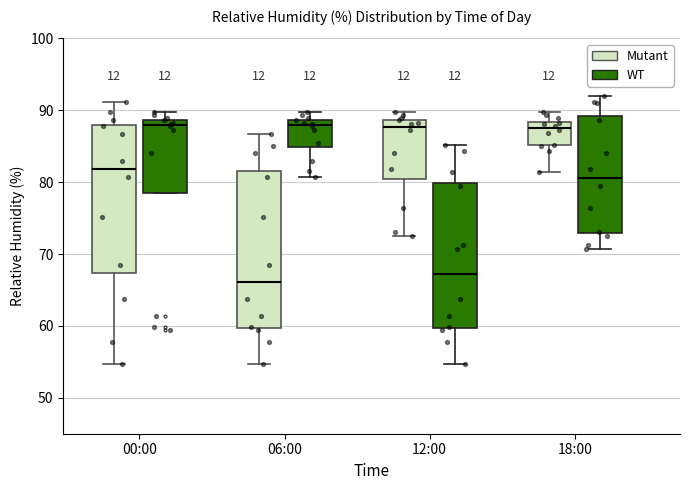

Reading left to right, read every box against the y-axis: the position of its median line, the range the box covers, and the ends of its whiskers. The values are not printed on the chart, so give them approximately, as read against the axis.

00:00 (Mutant): median 82, box 67 to 88, whiskers 55 to 91
00:00 (WT): median 88, box 78 to 89, whiskers 78 to 90
06:00 (Mutant): median 66, box 60 to 82, whiskers 55 to 87
06:00 (WT): median 88, box 85 to 89, whiskers 81 to 90
12:00 (Mutant): median 88, box 80 to 89, whiskers 73 to 90
12:00 (WT): median 67, box 60 to 80, whiskers 55 to 85
18:00 (Mutant): median 88 (just below the box's upper edge), box 85 to 88, whiskers 81 to 90
18:00 (WT): median 81, box 73 to 89, whiskers 71 to 92